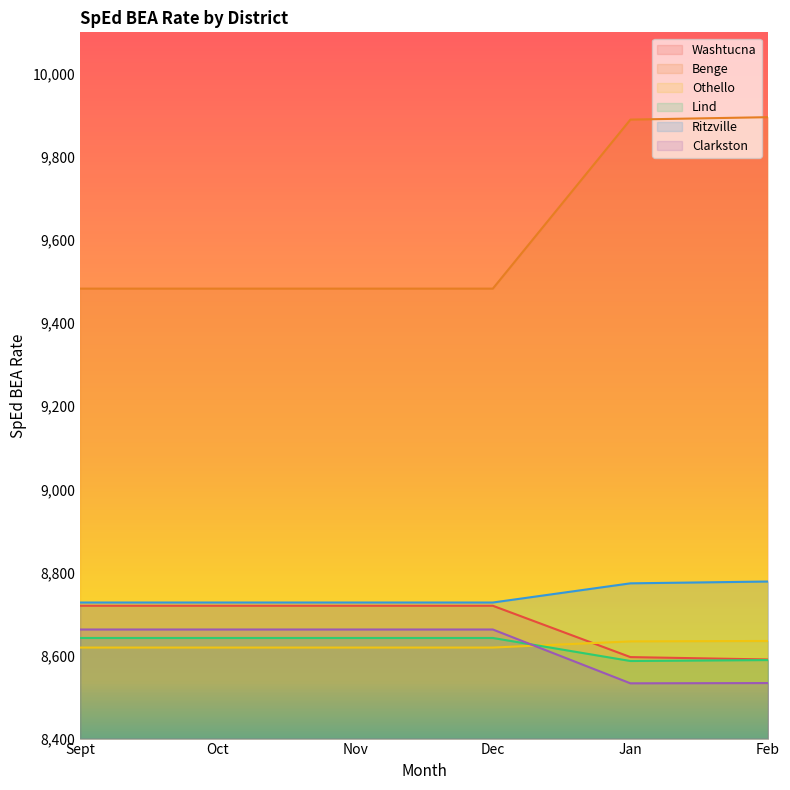

True or false: Othello has more than 2 interior local peaks.

False